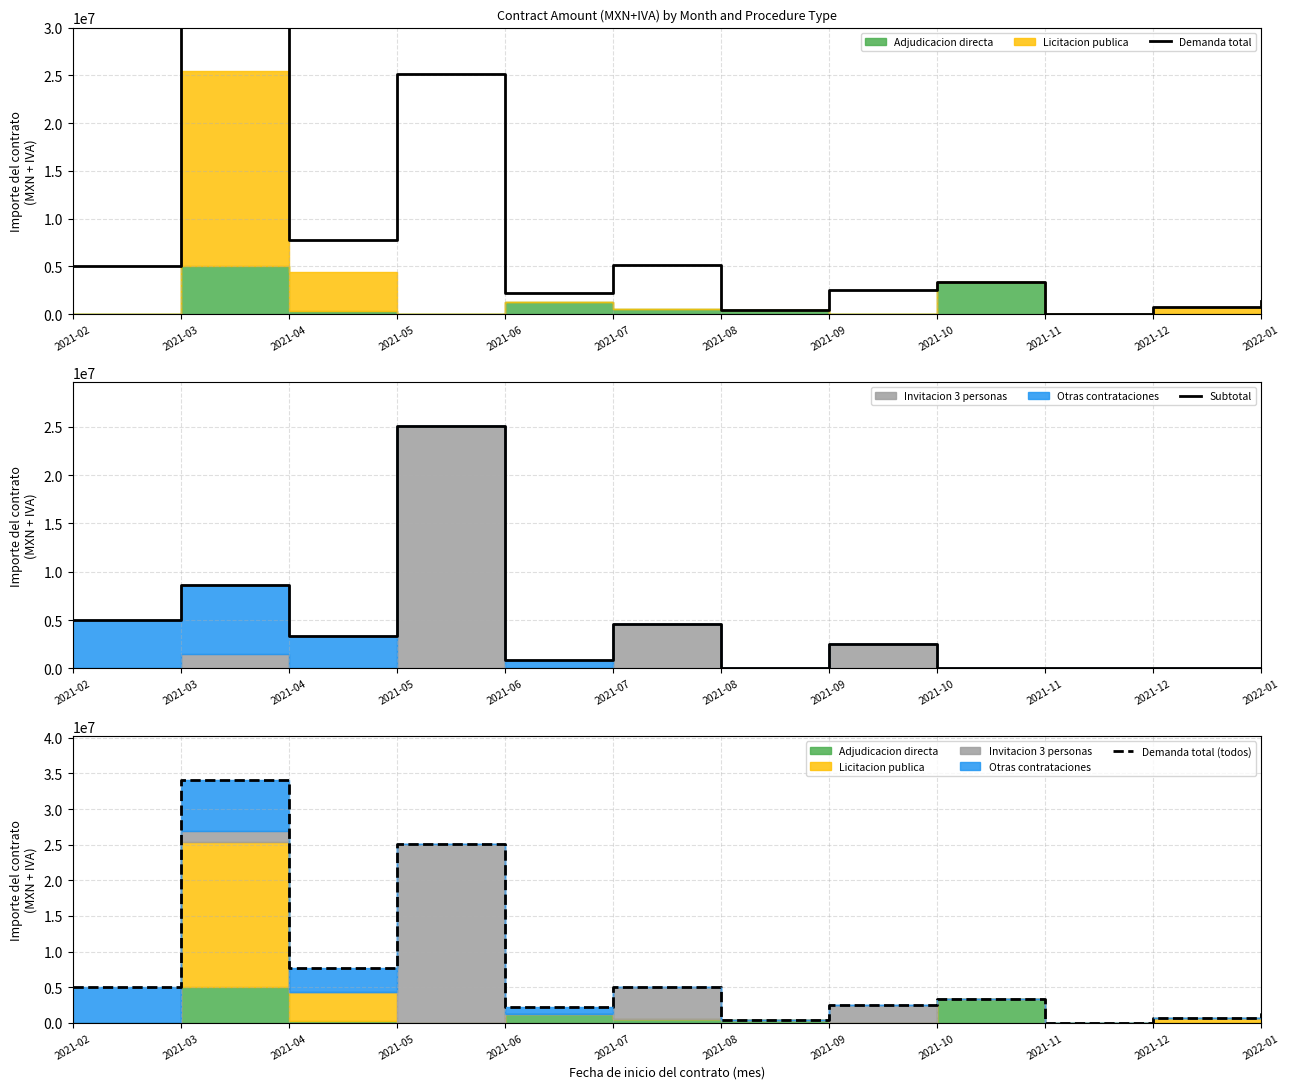

Between 2022-01 and 2021-06, which is larger?

2021-06